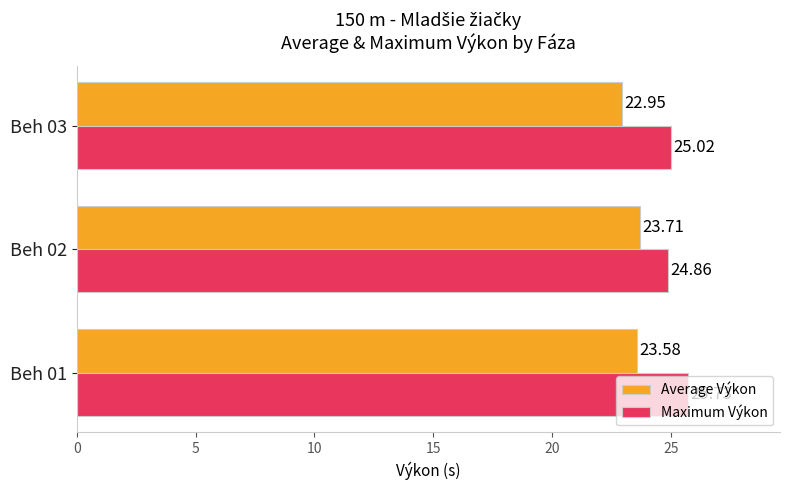

What is the average value of the Average Výkon series?

23.4